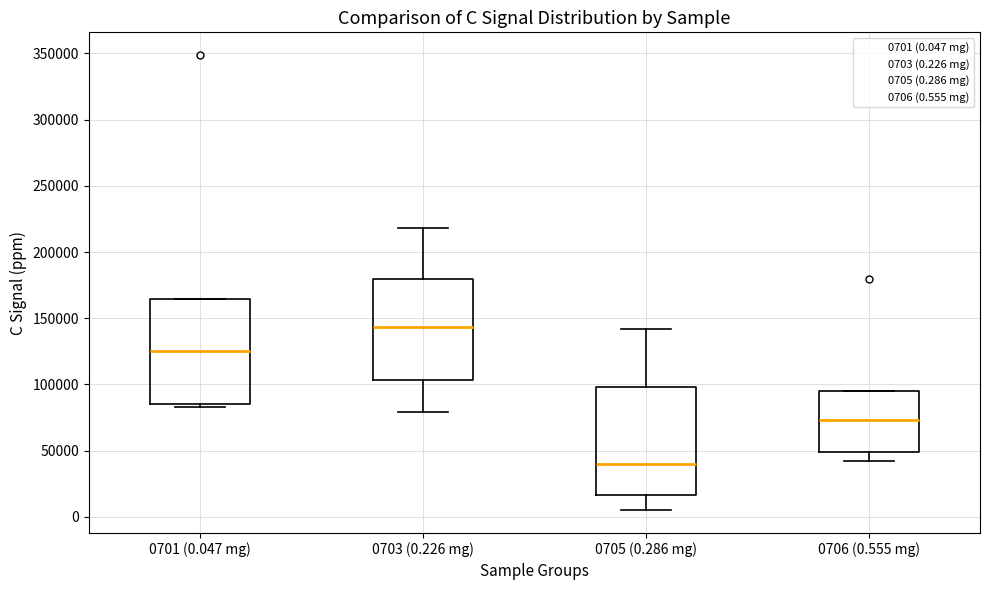

Which box's median line is the highest?

0703 (0.226 mg)